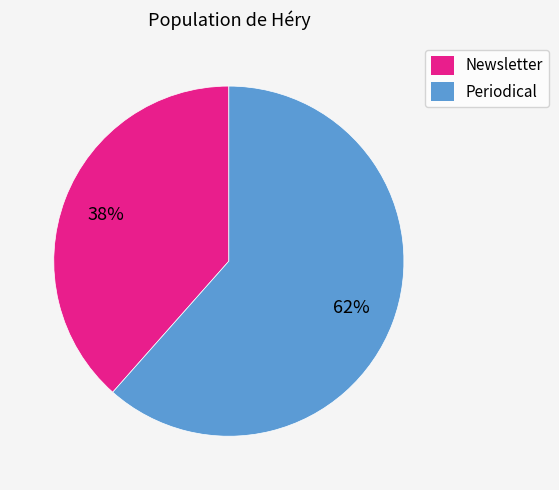

What is the ratio of the value at Periodical to the value at Newsletter?

1.6